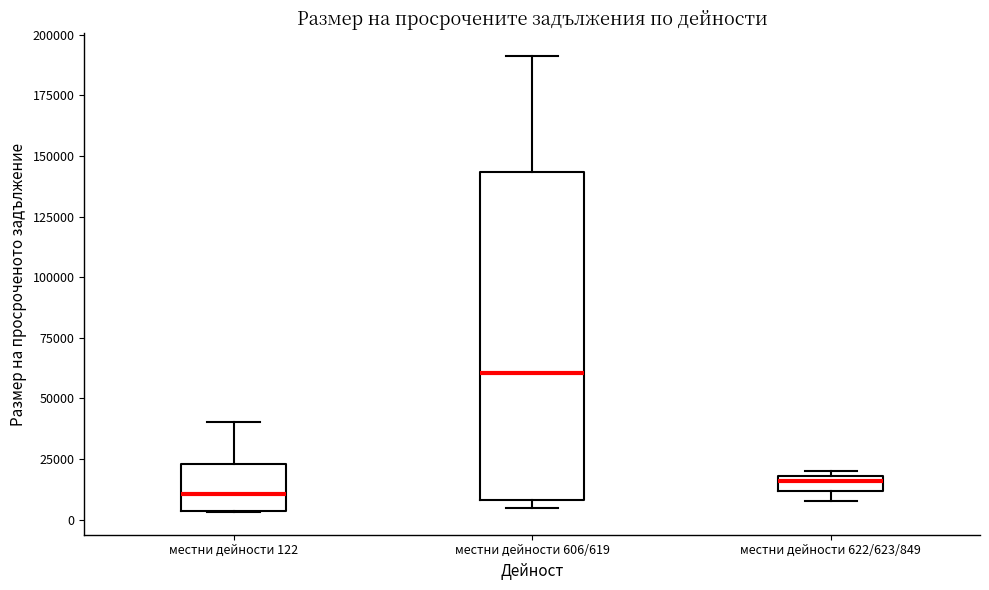

Where is the lower edge of the box for местни дейности 622/623/849 on the y-axis? The values are not printed on the chart, so give them approximately, as read against the axis.

10000